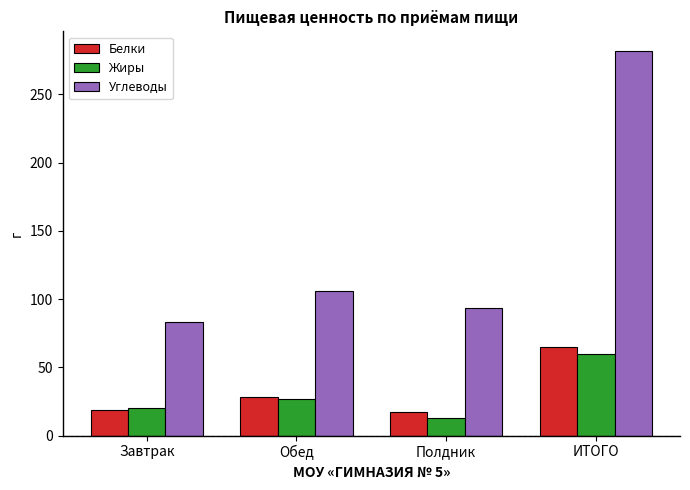

What is the spread (max minus min) of values at Полдник?

80.2